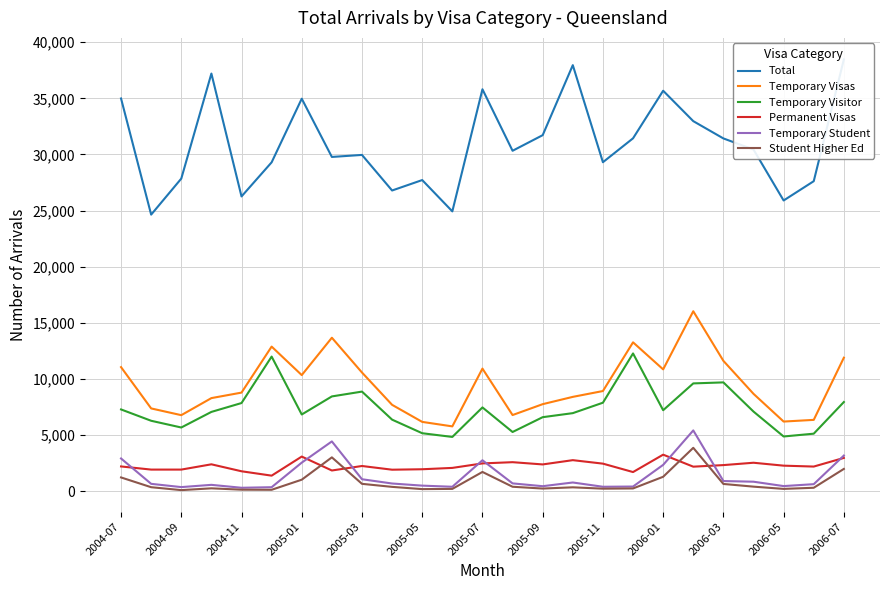

What is the maximum value for Temporary Visitor?

12270